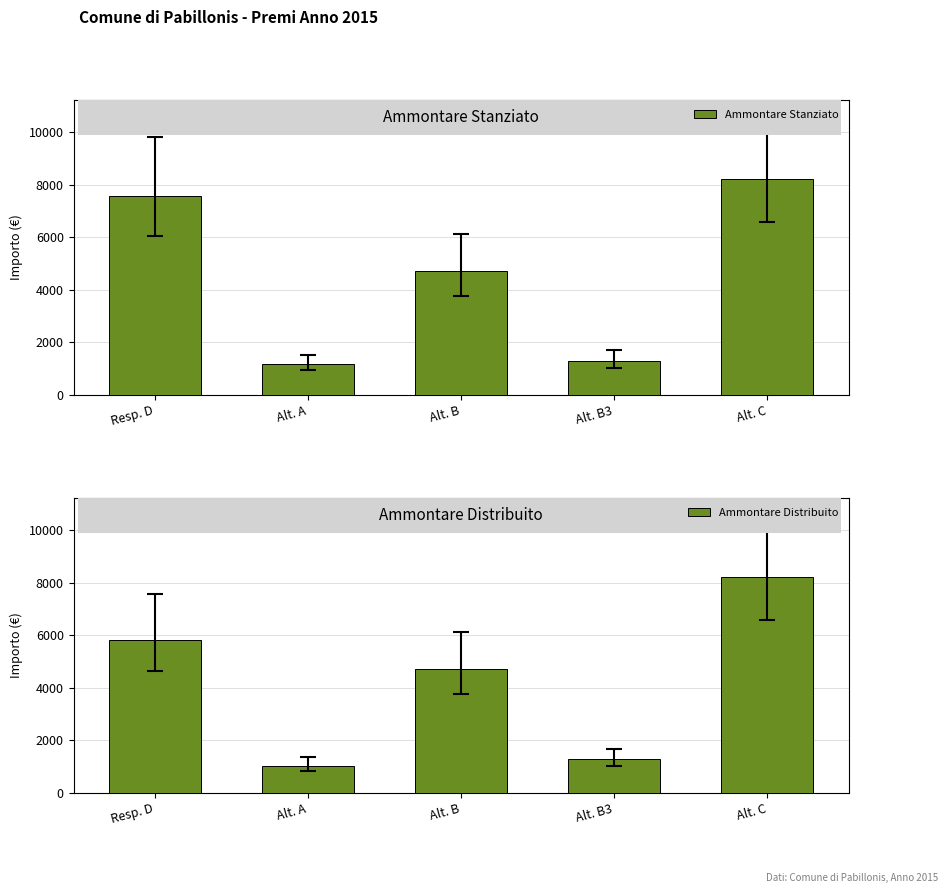

Which series has the largest total across all categories?

Ammontare Stanziato